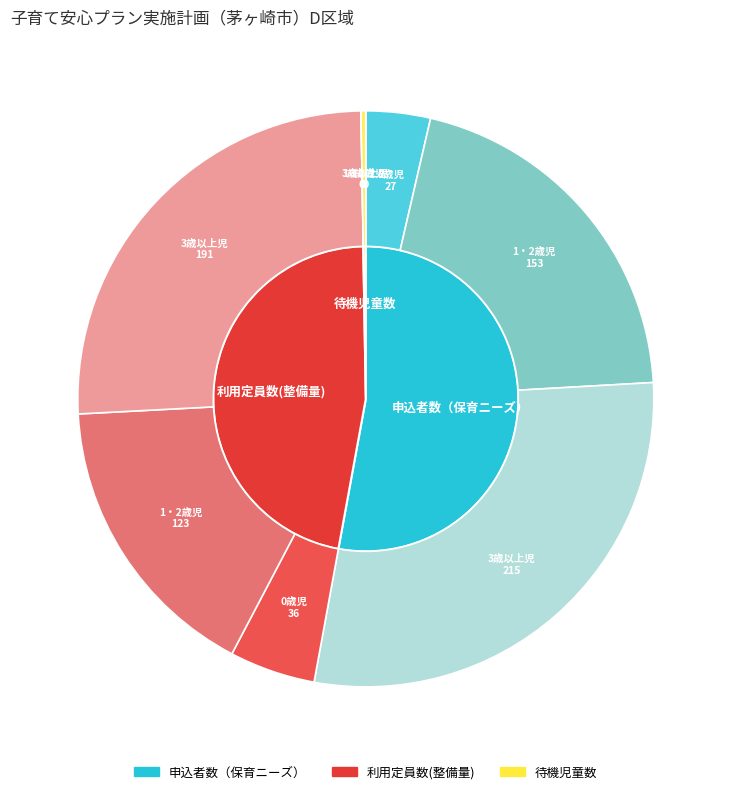

What percentage do 3歳以上児 and 0歳児 together represent?

61.3%